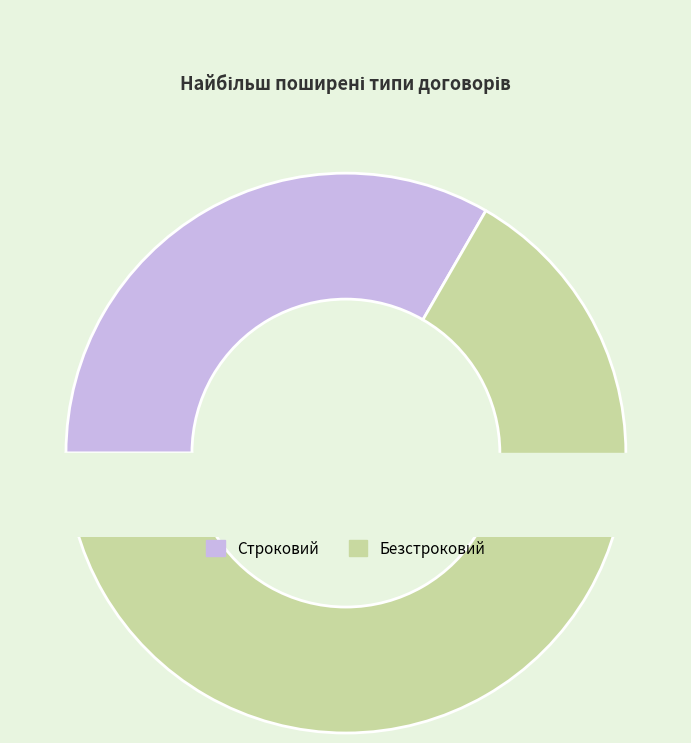

Is Строковий the majority of the pie?

No